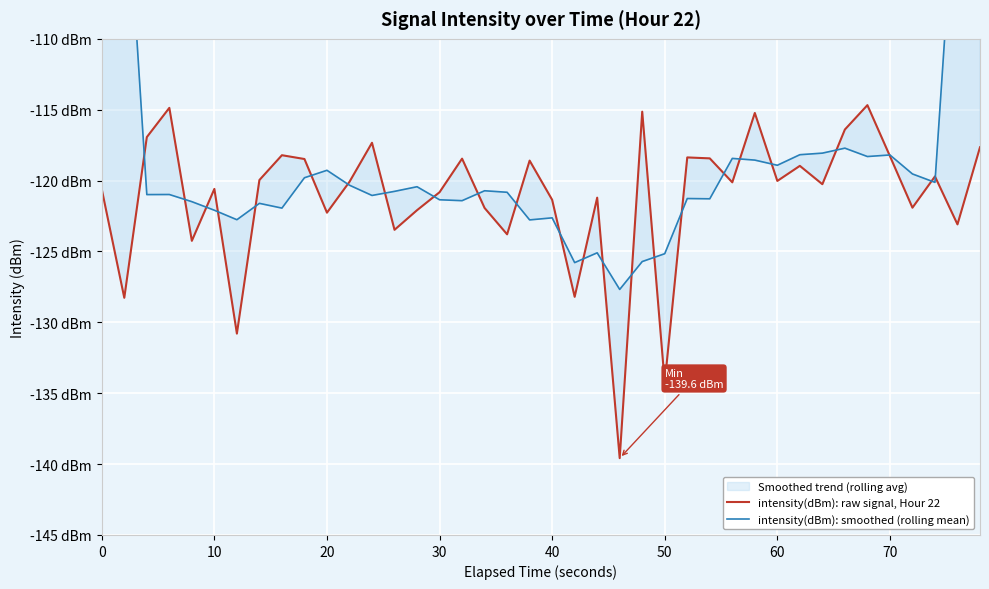

Is it true that intensity(dBm): raw signal, Hour 22 equals -163.1 at 37?

False